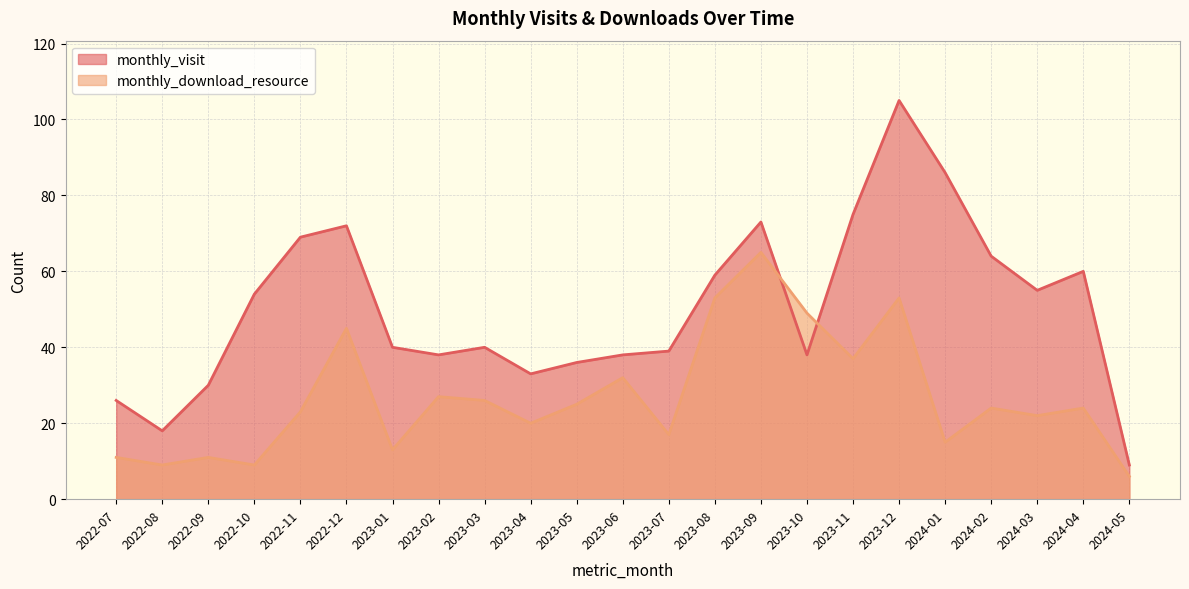

True or false: monthly_download_resource has a value of 37 at 2023-02.

False